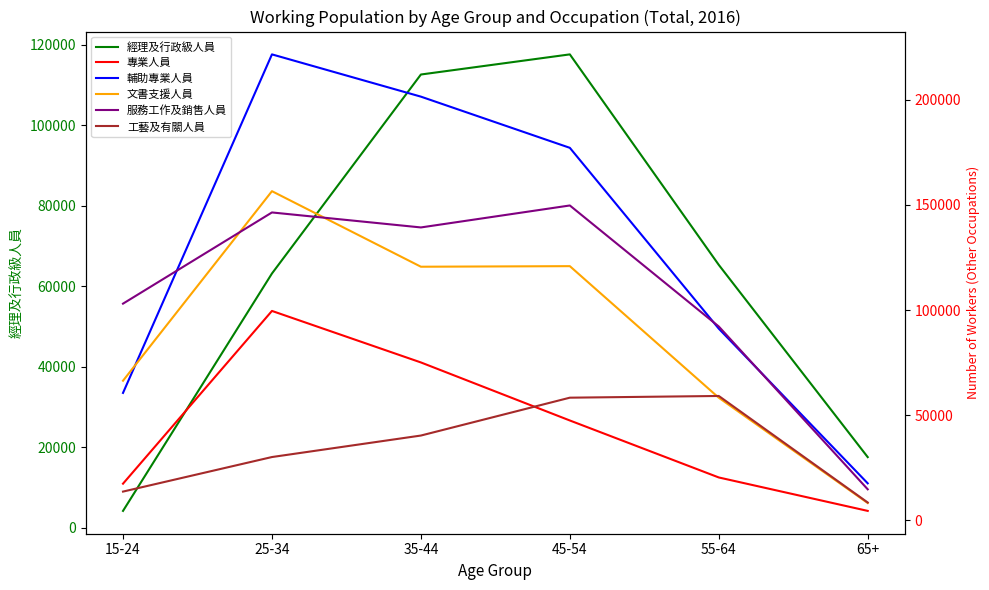

What is the sum of the 文書支援人員 values at 35-44 and 45-54?

241549